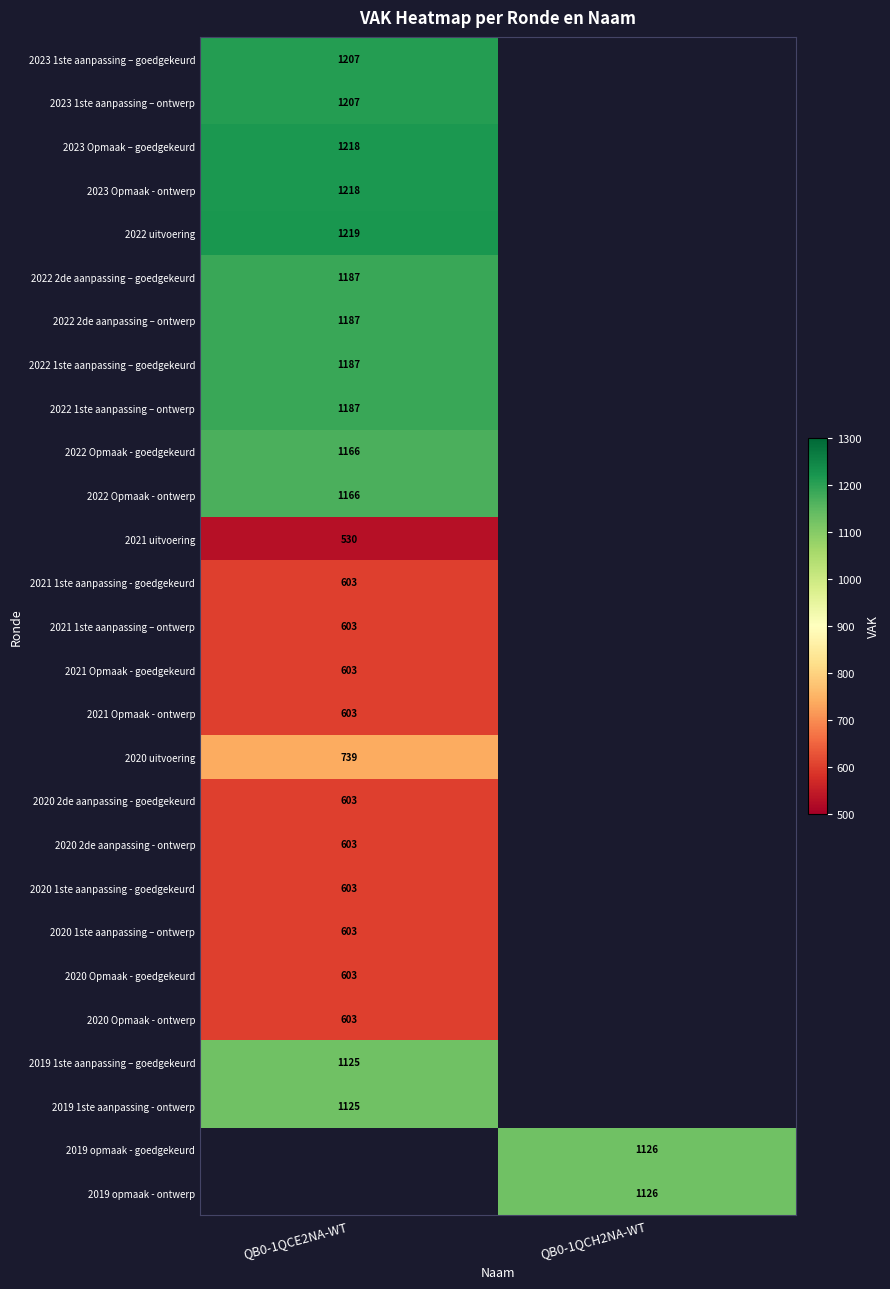

What is the spread (max minus min) of values at QB0-1QCE2NA-WT?

689.0